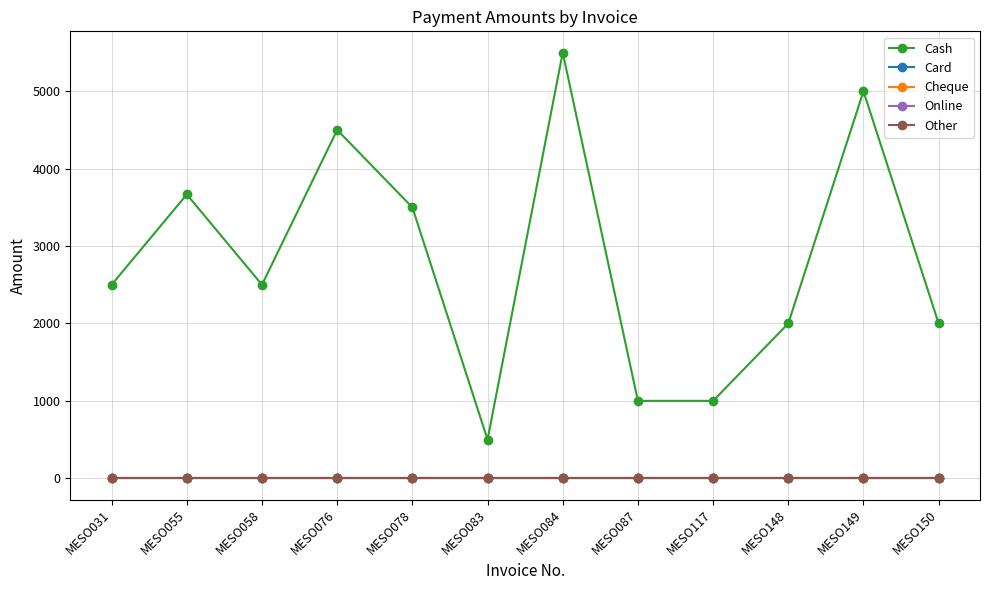

Reading left to right, list all the values displayed in this chart.

Cash: 2500	3667	2500	4500	3500	500	5499	1000	1000	2000	5000	2000
Card: 0	0	0	0	0	0	0	0	0	0	0	0
Cheque: 0	0	0	0	0	0	0	0	0	0	0	0
Online: 0	0	0	0	0	0	0	0	0	0	0	0
Other: 0	0	0	0	0	0	0	0	0	0	0	0